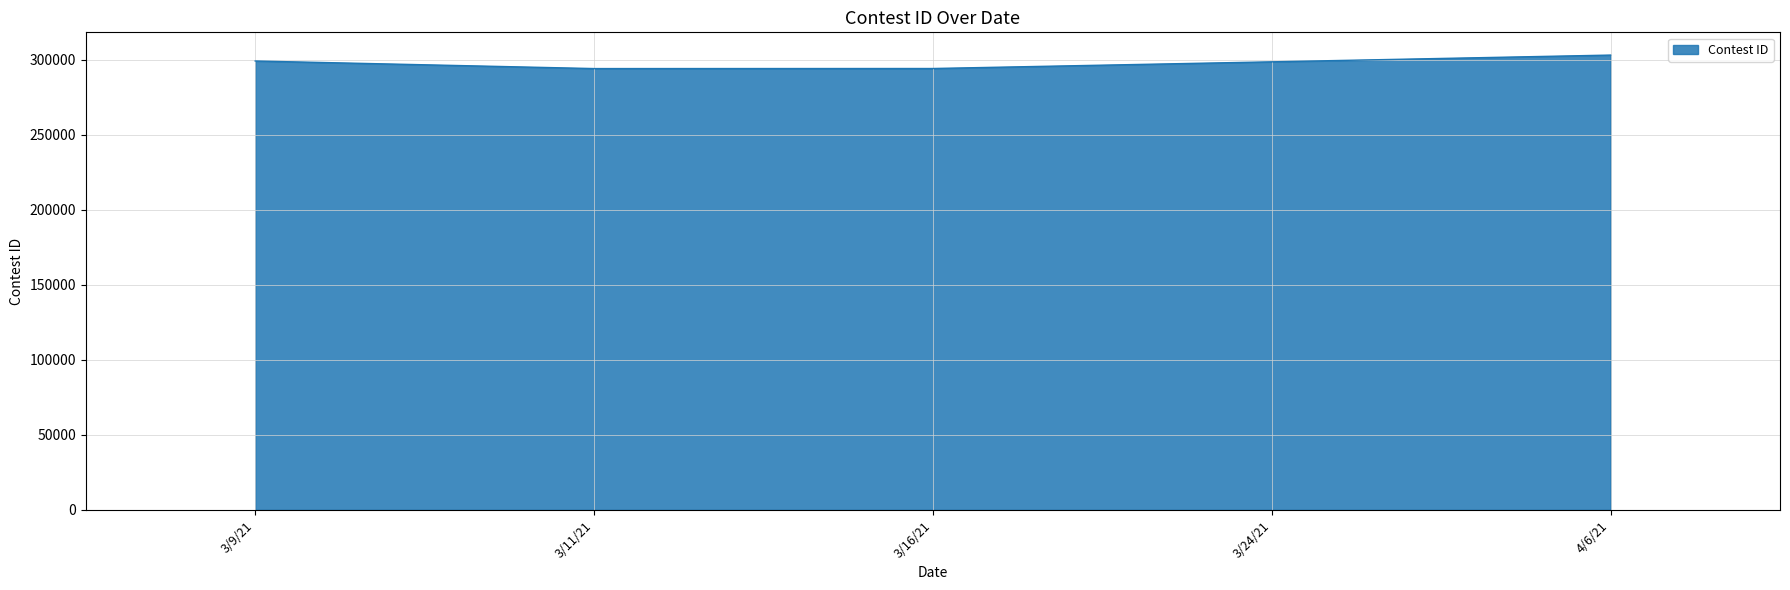

What is the maximum value shown in the chart?

303266